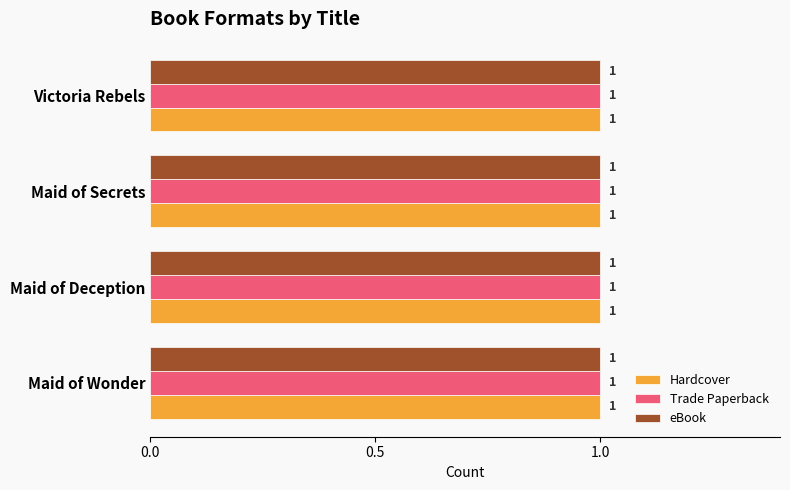

Between Maid of Deception and Maid of Secrets, which series saw the biggest shift?

Hardcover